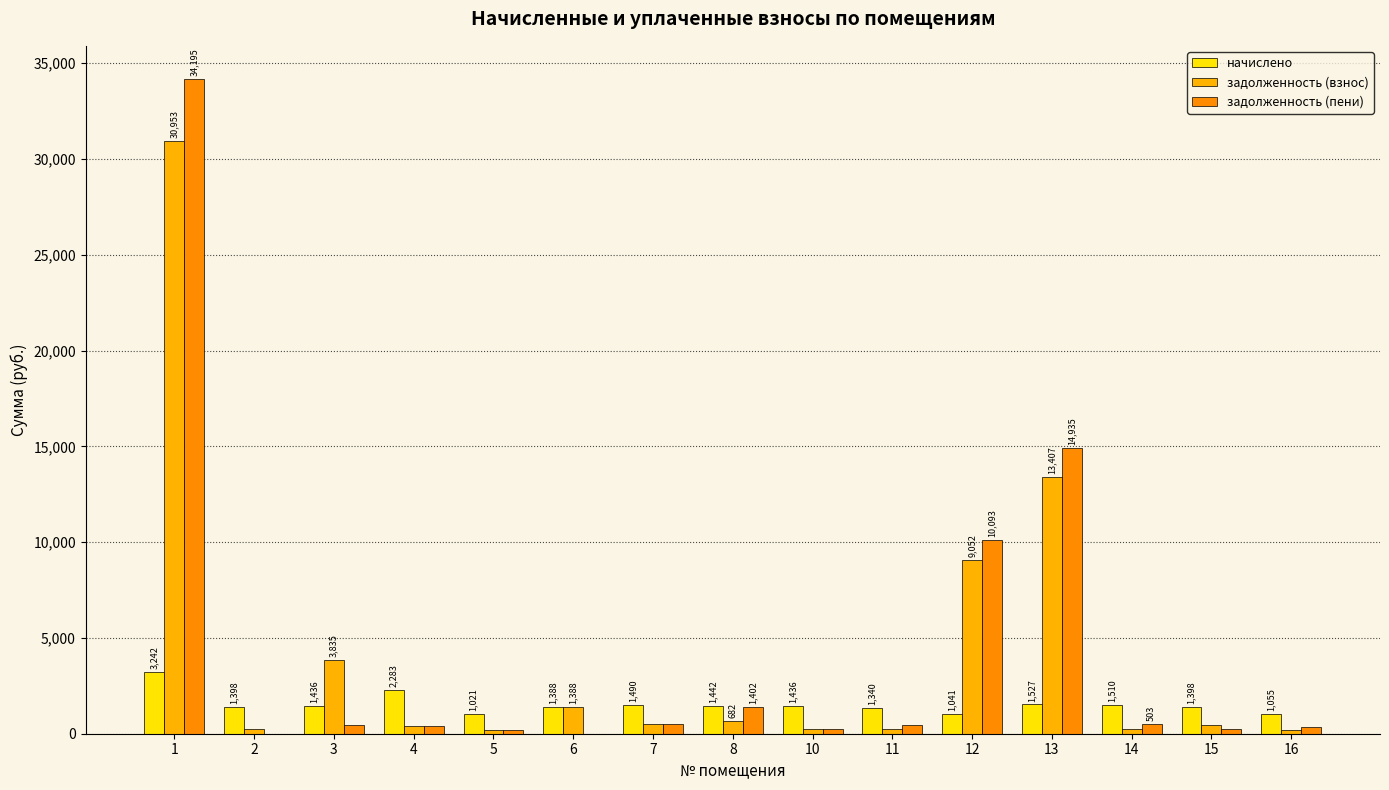

How many groups of bars are there?

15